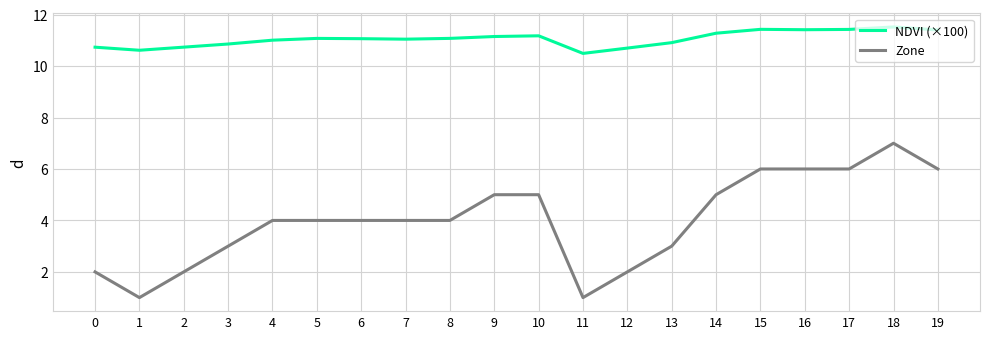

True or false: NDVI (×100) has more than 1 points higher than both neighbors.

True